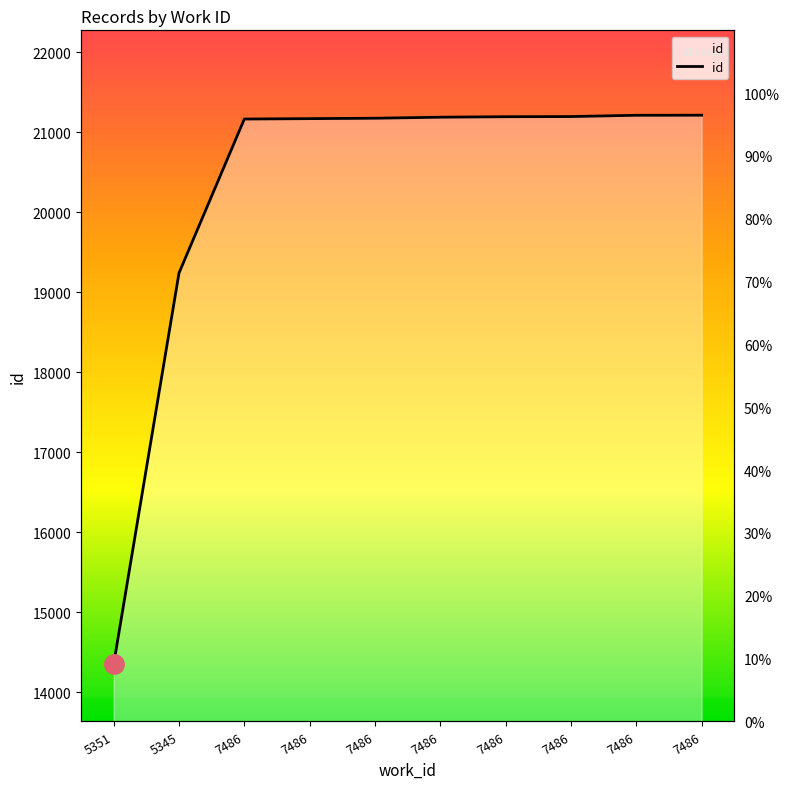

The value at 7486 is 21192. True or false?

True